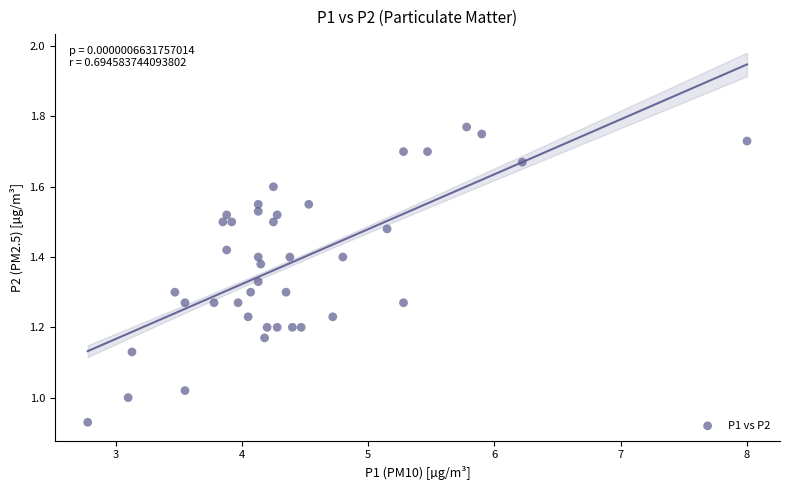

What is the range of X values (max minus min)?

5.2